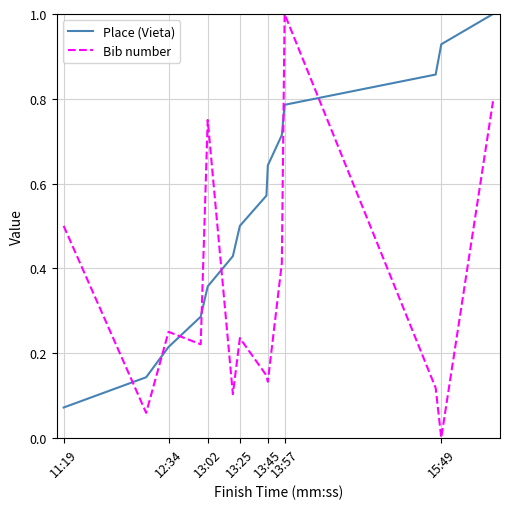

How many values in the Bib number series exceed 0?

13